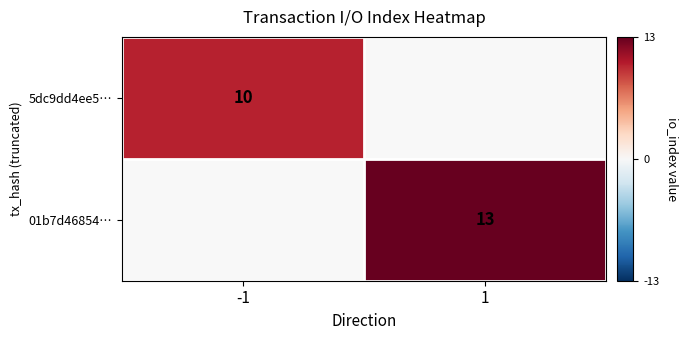

True or false: 5dc9dd4ee5… has a value of 10 at -1.

True